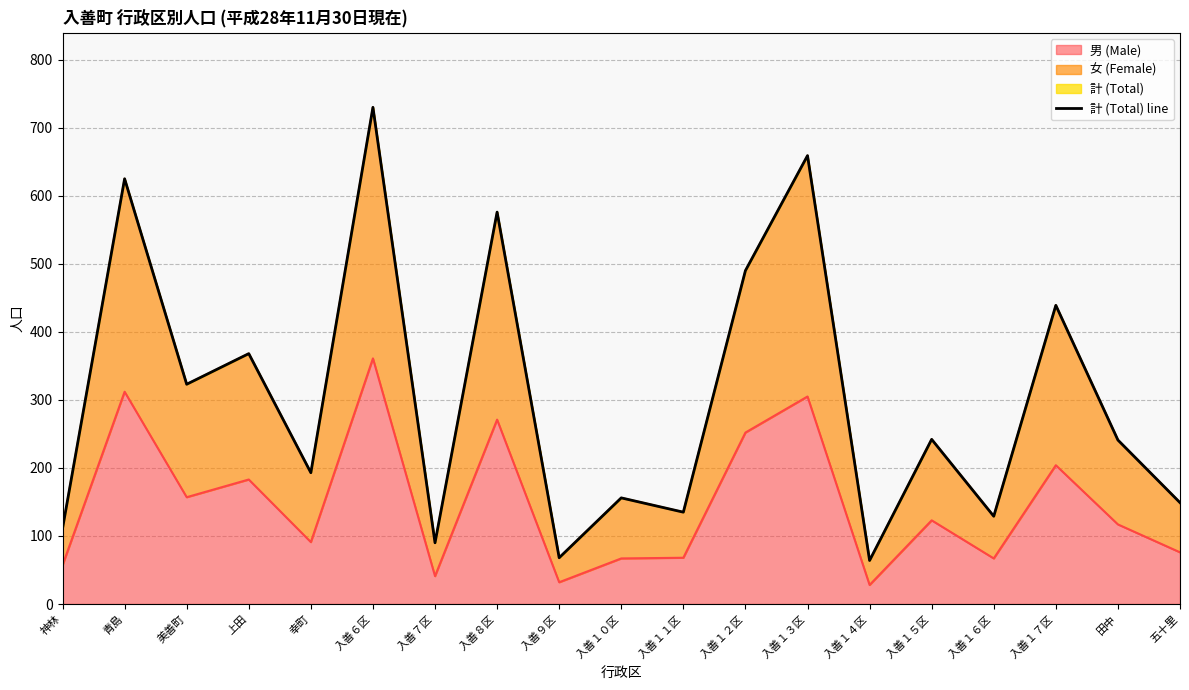

Reading left to right, transcribe all the data shown in this chart.

111	625	323	368	193	730	90	576	68	156	135	490	659	64	242	129	439	241	149